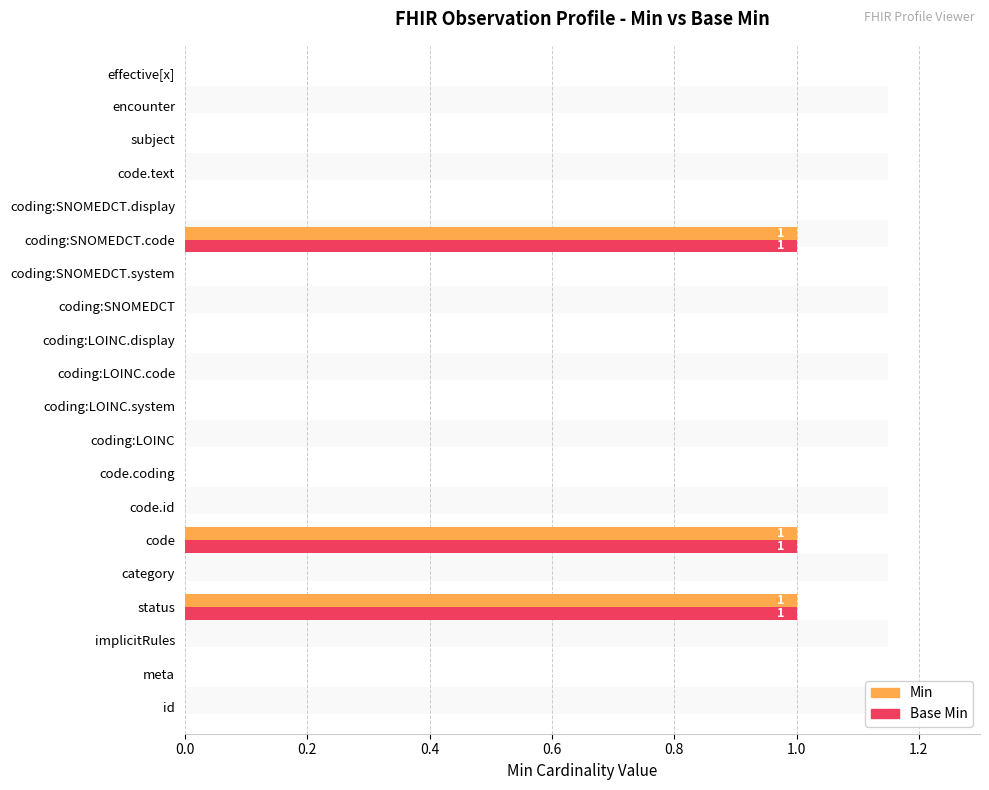

What position from the right is subject?

3